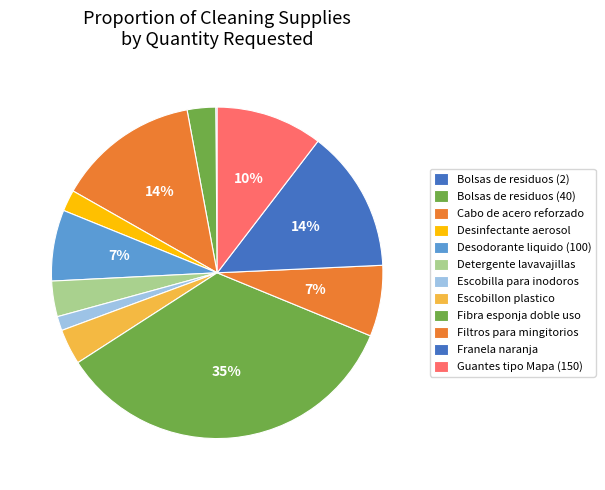

Count the number of slices in the pie.

12